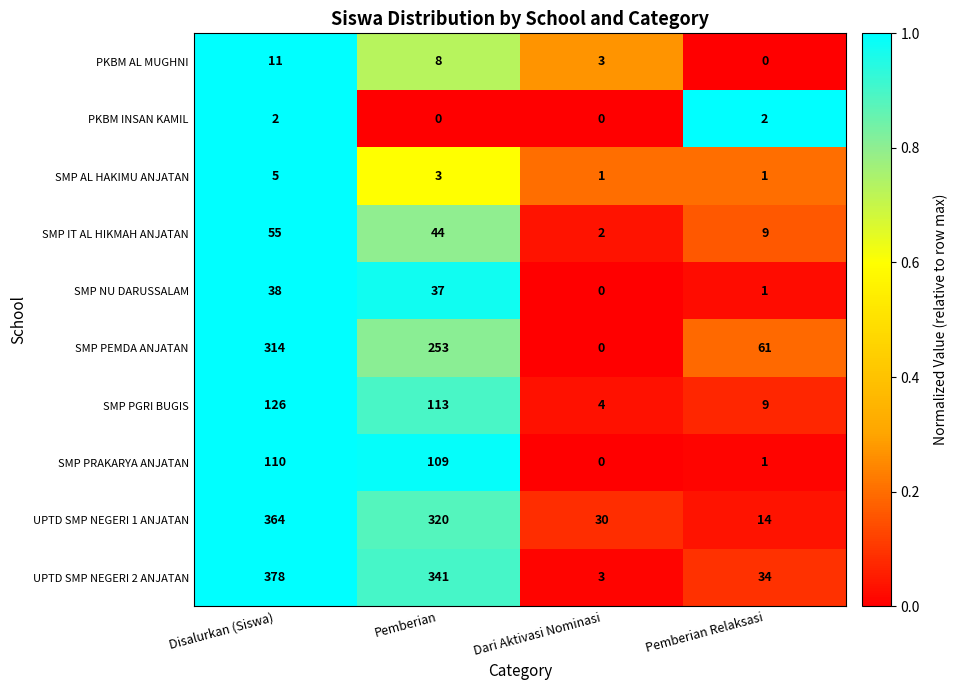

At how many categories does at least one series exceed 0?

4